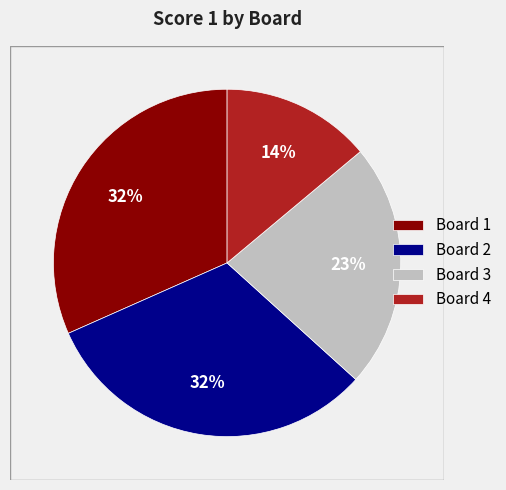

To the nearest percent, what portion does Board 4 represent?

14%